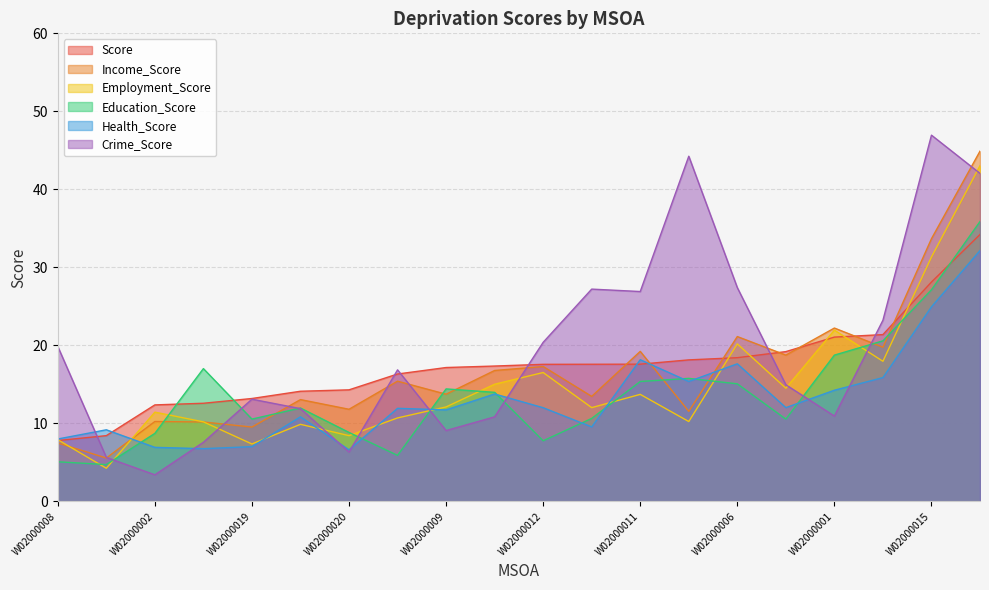

True or false: Health_Score and Crime_Score intersect in this chart.

True